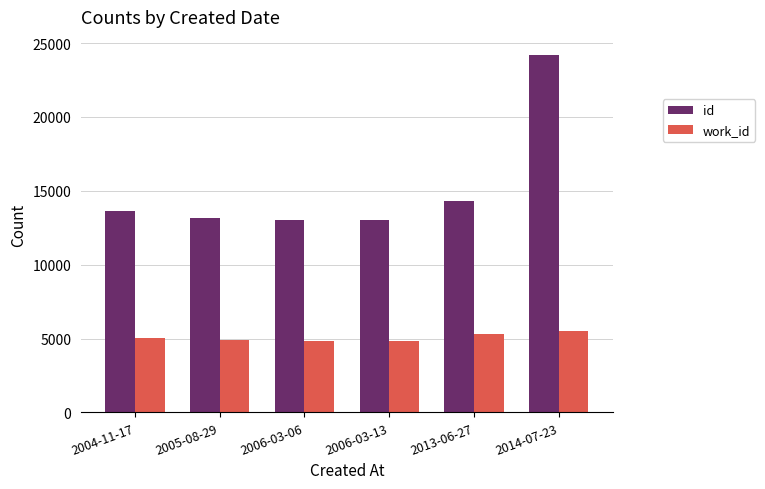

The value of id at 2006-03-13 is 3369. True or false?

False